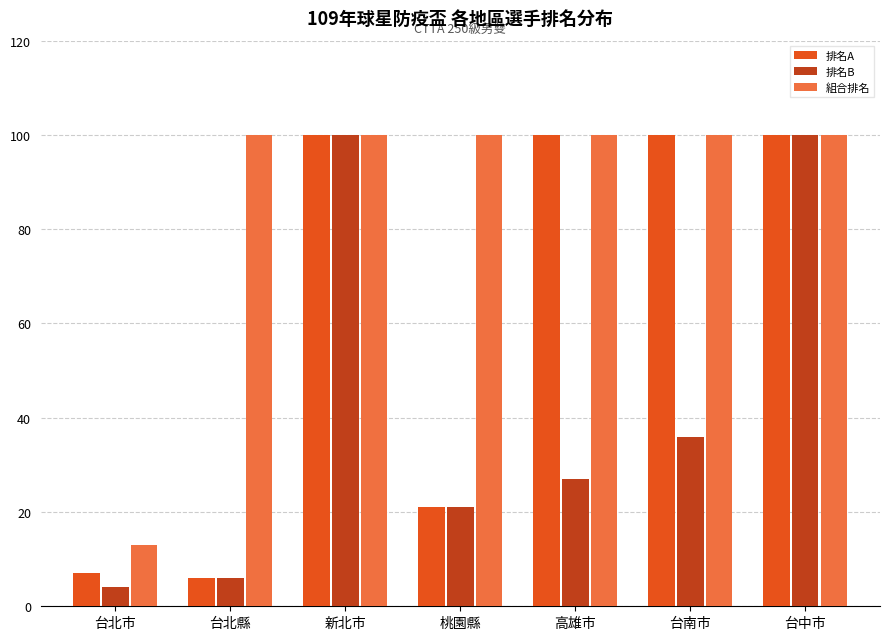

Rank the series by their average value, from highest to lowest.

組合排名, 排名A, 排名B